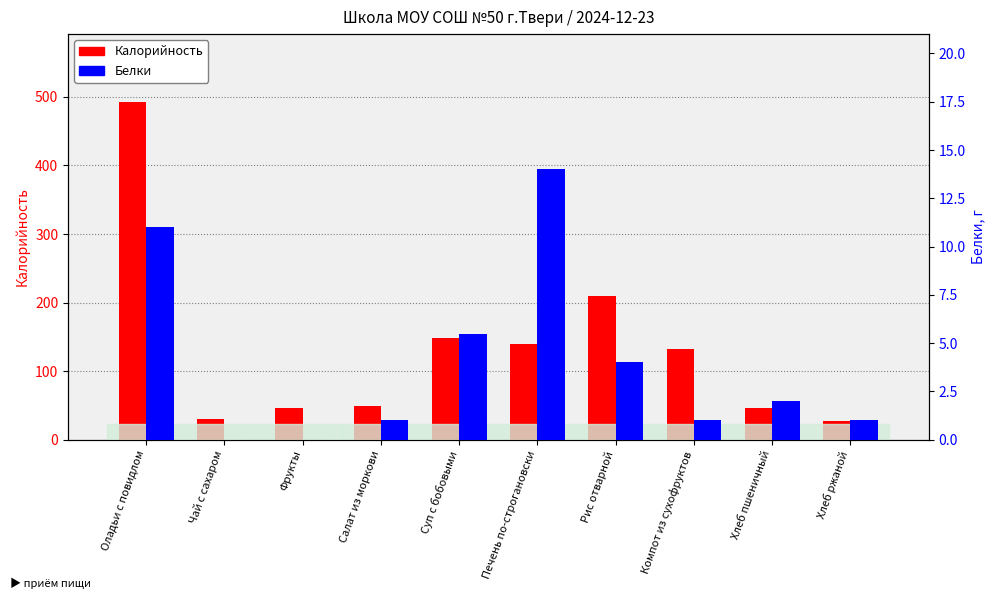

Which label corresponds to the smallest value in the chart?

Чай с сахаром